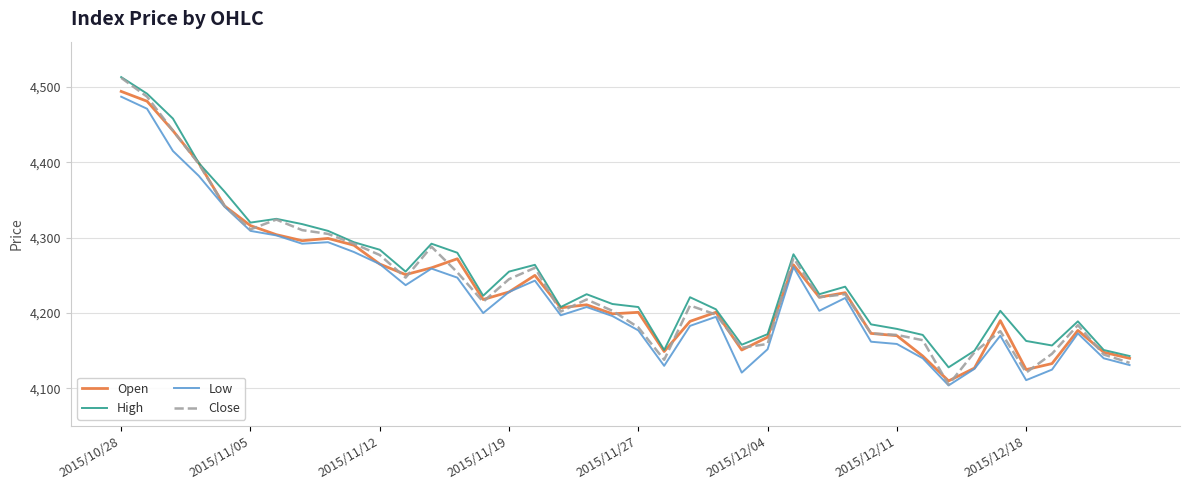

Which series has the largest range (max minus min)?

Close